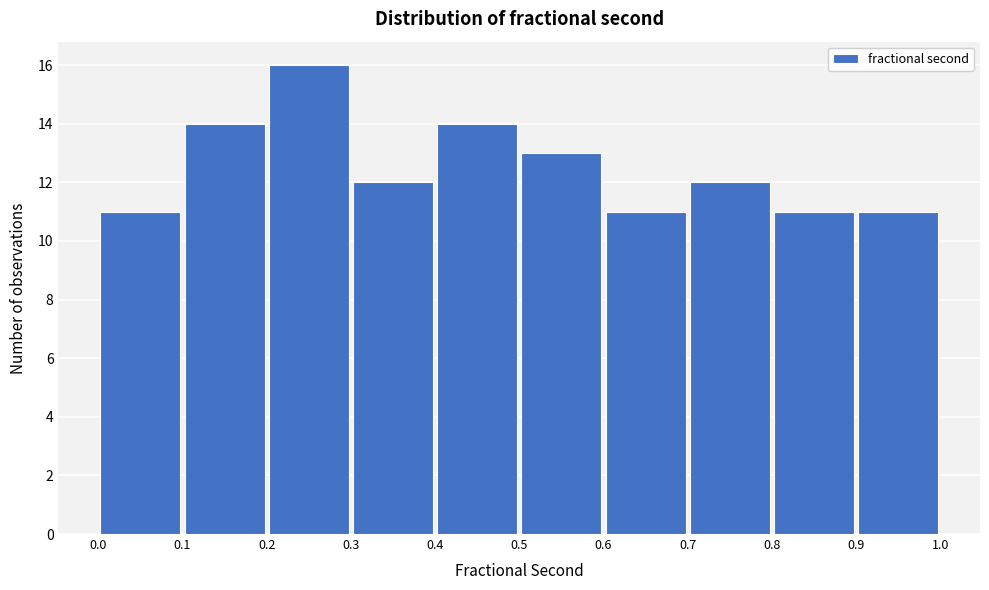

Reading left to right, transcribe this chart: for each bar, give the range it covers on the x-axis and its height. The values are not printed on the chart, so give them approximately, as read against the axis.

0.0 to 0.1: 11
0.1 to 0.2: 14
0.2 to 0.3: 16
0.3 to 0.4: 12
0.4 to 0.5: 14
0.5 to 0.6: 13
0.6 to 0.7: 11
0.7 to 0.8: 12
0.8 to 0.9: 11
0.9 to 1.0: 11